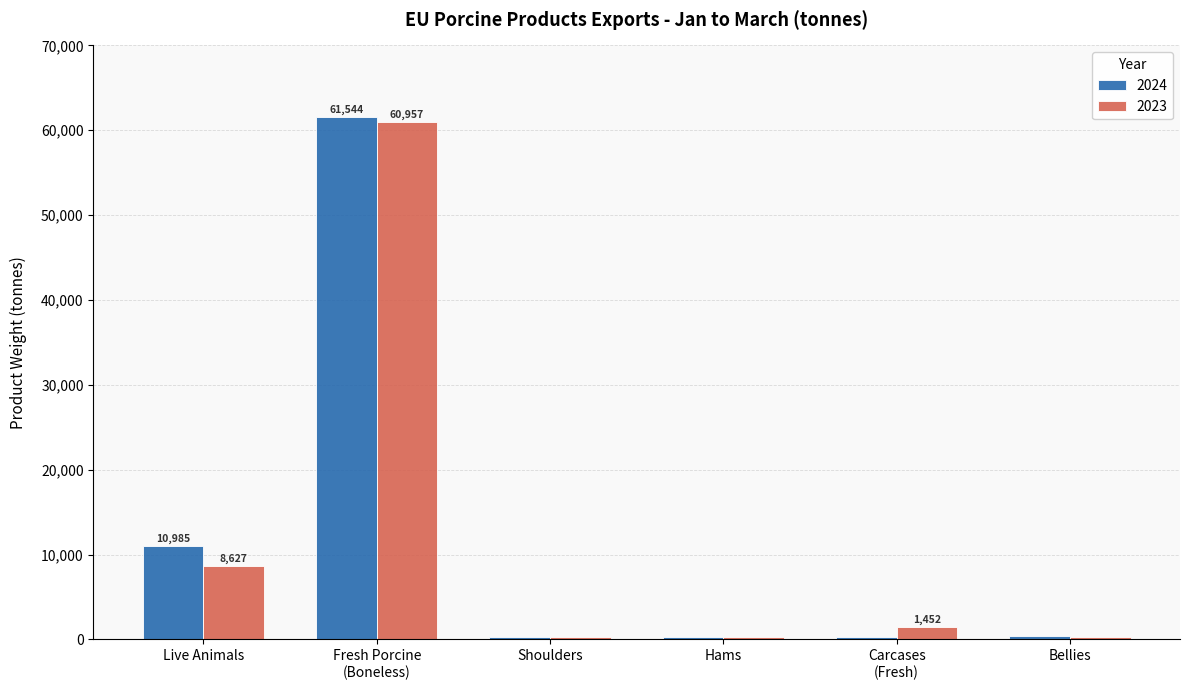

What is the maximum value shown in the chart?

61544.3